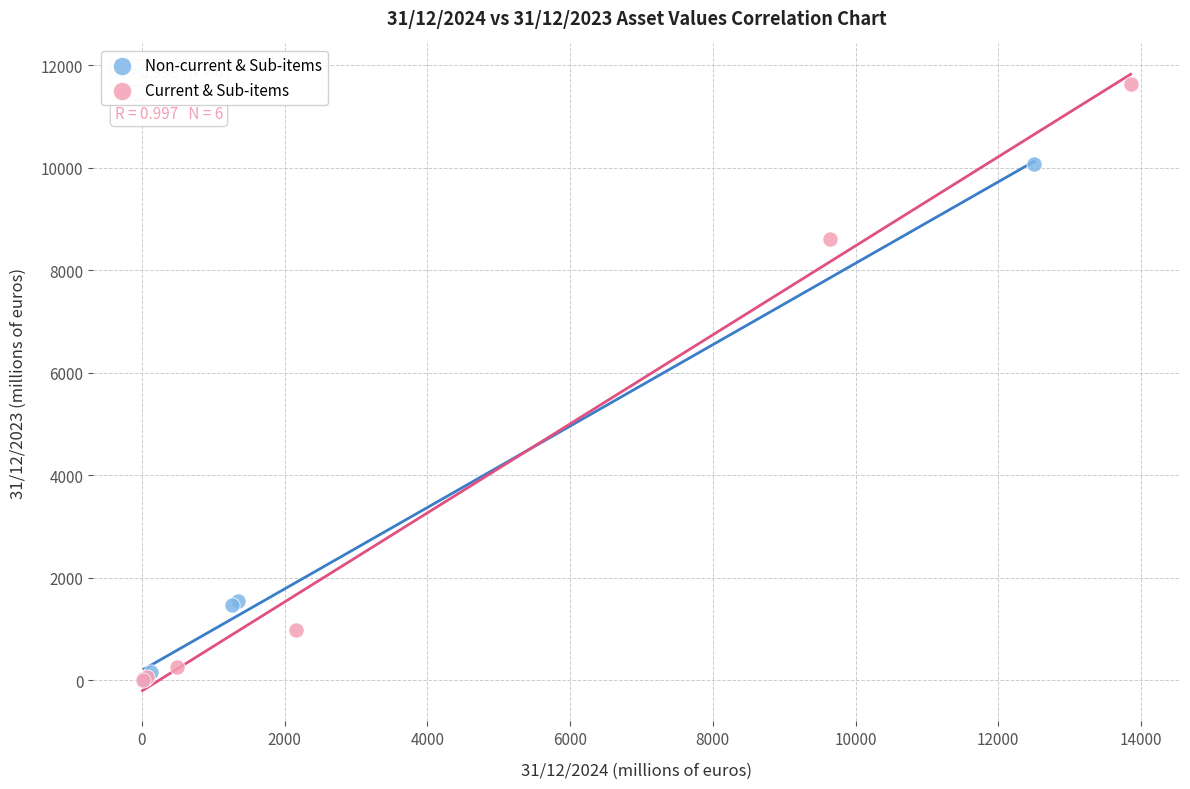

Which series contains the highest Y value?

Current & Sub-items